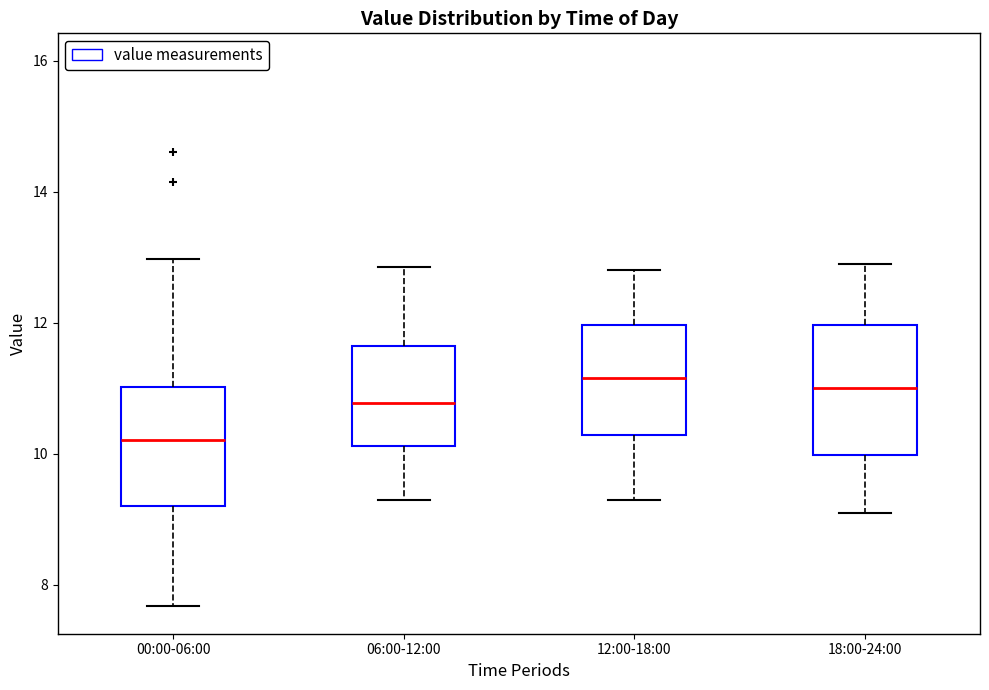

Reading left to right, transcribe this box plot: for each box, give where its median line is, the range the box spans, and where its two whiskers end, as read against the y-axis. The values are not printed on the chart, so give them approximately, as read against the axis.

00:00-06:00: median 10.2, box 9.2 to 11.0, whiskers 7.6 to 13.0
06:00-12:00: median 10.8, box 10.2 to 11.6, whiskers 9.4 to 12.8
12:00-18:00: median 11.2, box 10.2 to 12.0, whiskers 9.4 to 12.8
18:00-24:00: median 11.0, box 10.0 to 12.0, whiskers 9.2 to 13.0